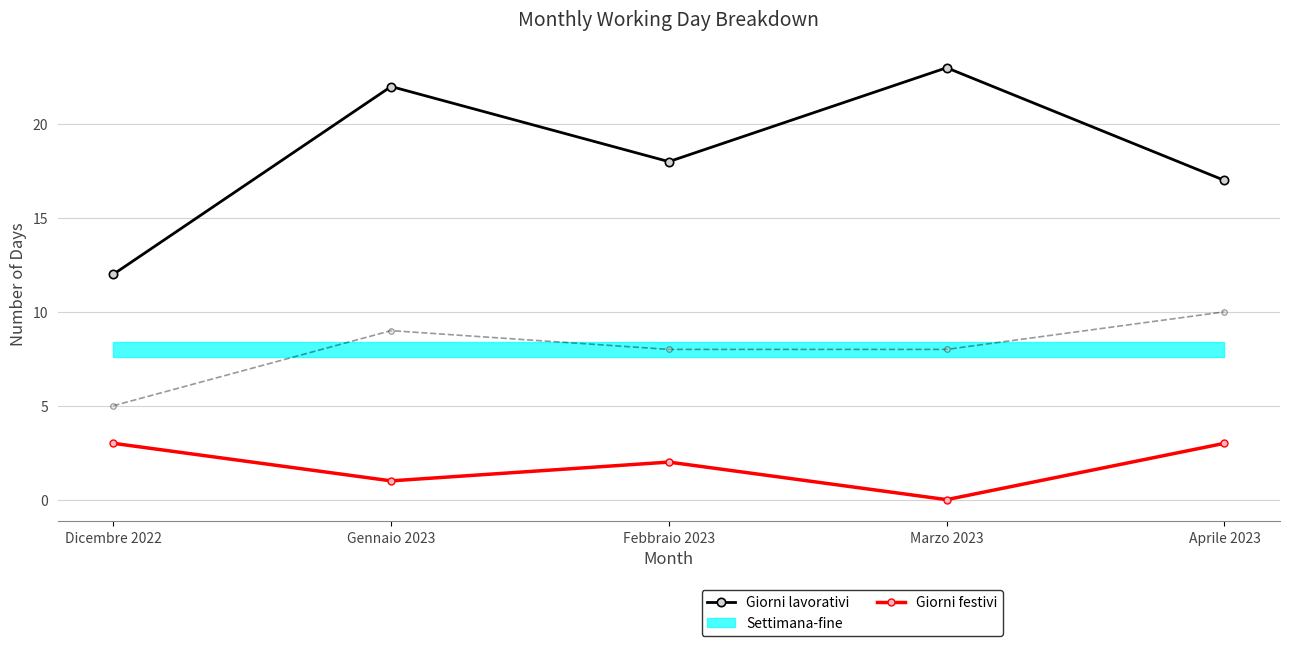

Reading right to left, what are all the values shown in this chart?

Giorni lavorativi: Aprile 2023=17	Marzo 2023=23	Febbraio 2023=18	Gennaio 2023=22	Dicembre 2022=12
Giorni festivi: Aprile 2023=3	Marzo 2023=0	Febbraio 2023=2	Gennaio 2023=1	Dicembre 2022=3